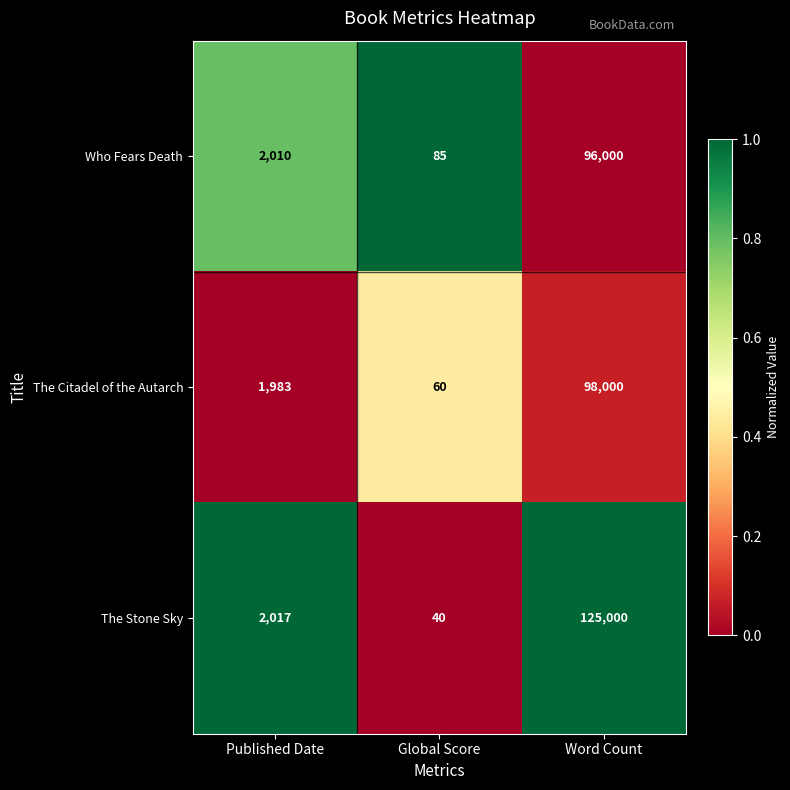

What is the difference between the maximum and minimum values in the Who Fears Death series?

95915